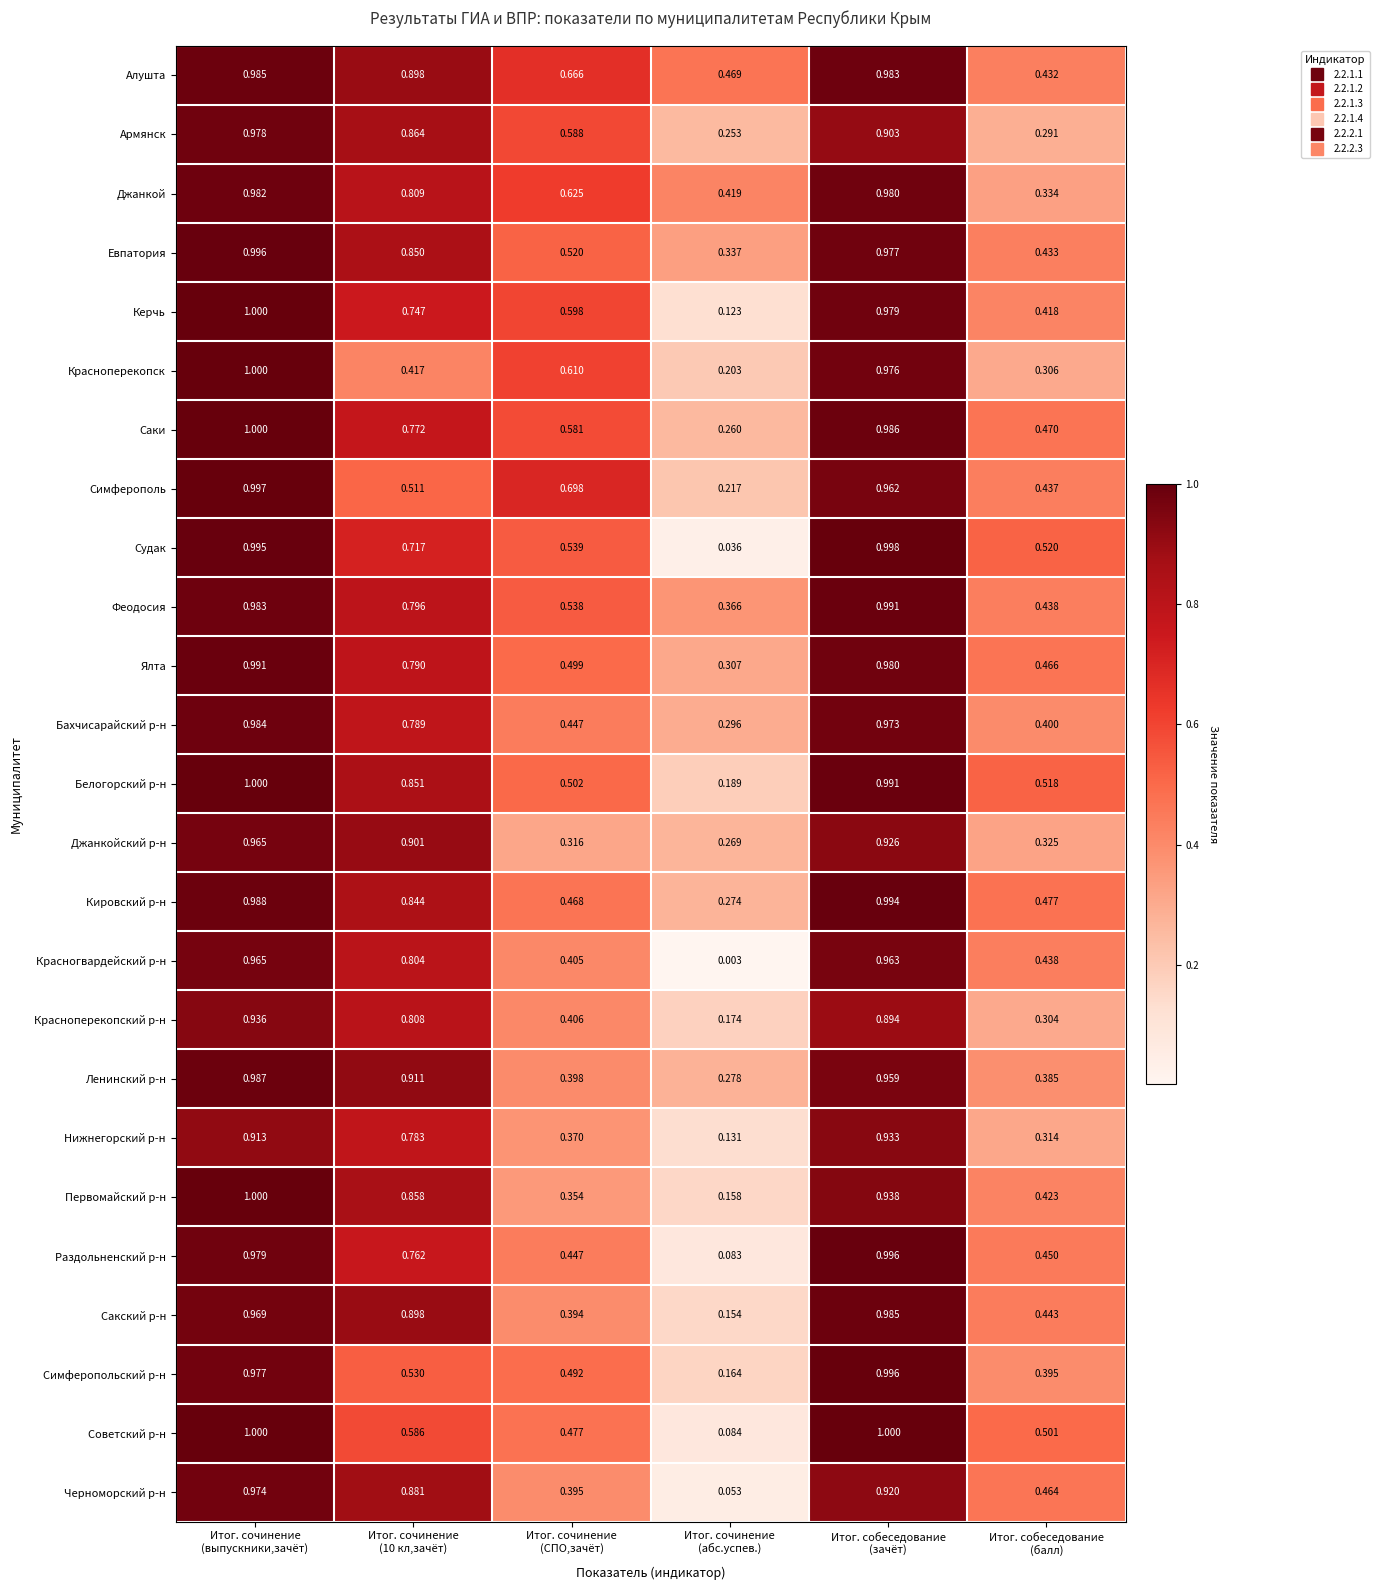

Which series has the largest total across all categories?

Алушта